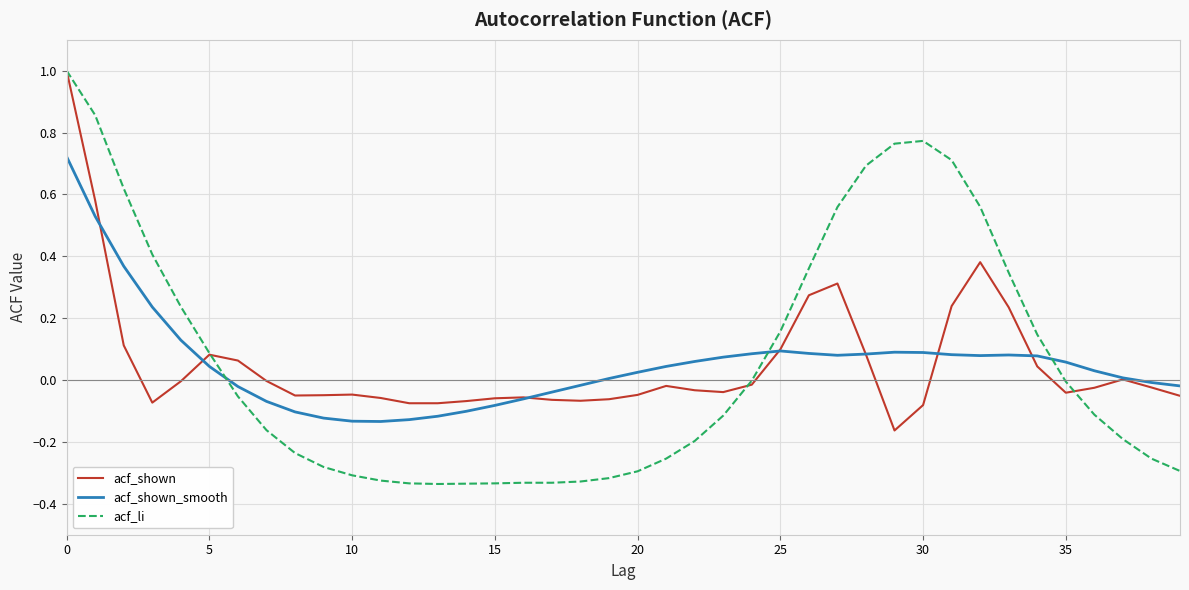

What is the maximum value shown in the chart?

1.0